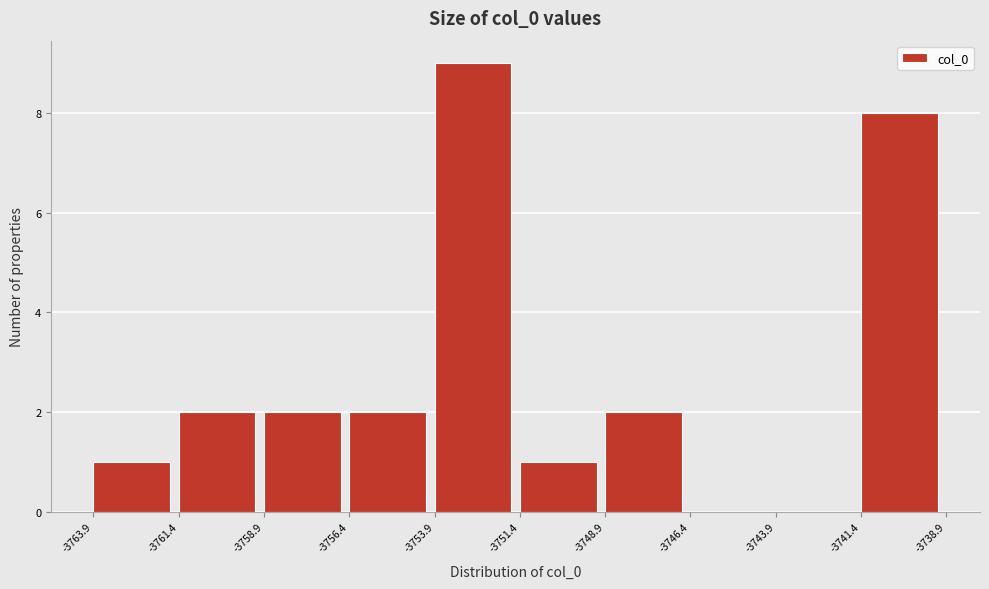

Reading left to right, list every bar in this chart as the range it spans on the x-axis followed by its height. The values are not printed on the chart, so give them approximately, as read against the axis.

-3763.9 to -3761.4: 1
-3761.4 to -3758.9: 2
-3758.9 to -3756.4: 2
-3756.4 to -3753.9: 2
-3753.9 to -3751.4: 9
-3751.4 to -3748.9: 1
-3748.9 to -3746.4: 2
-3746.4 to -3743.9: 0
-3743.9 to -3741.4: 0
-3741.4 to -3738.9: 8